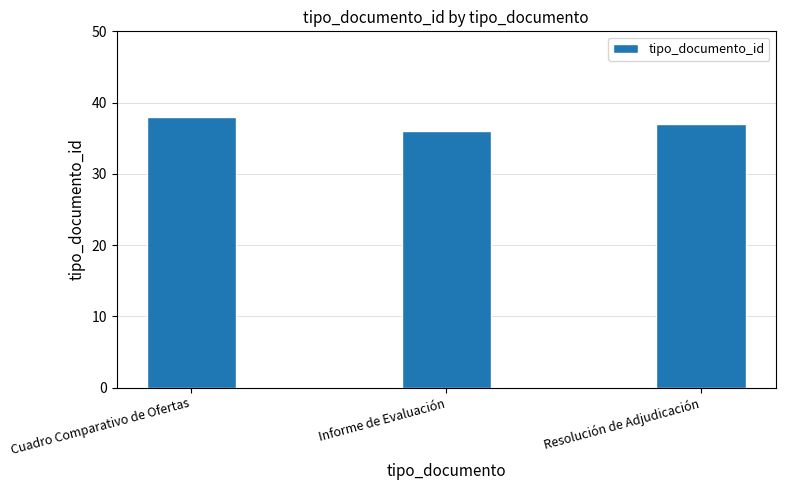

How many values are below 37?

1